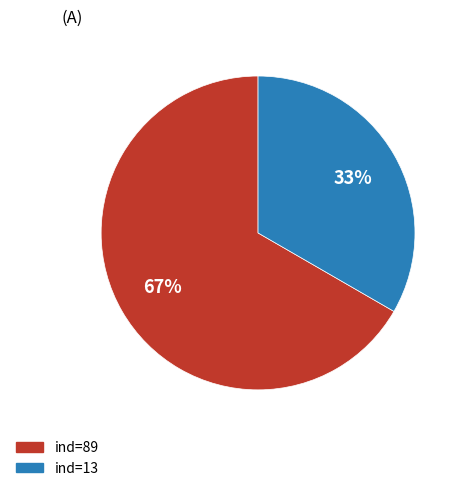

To the nearest percent, what is the average slice percentage?

50%